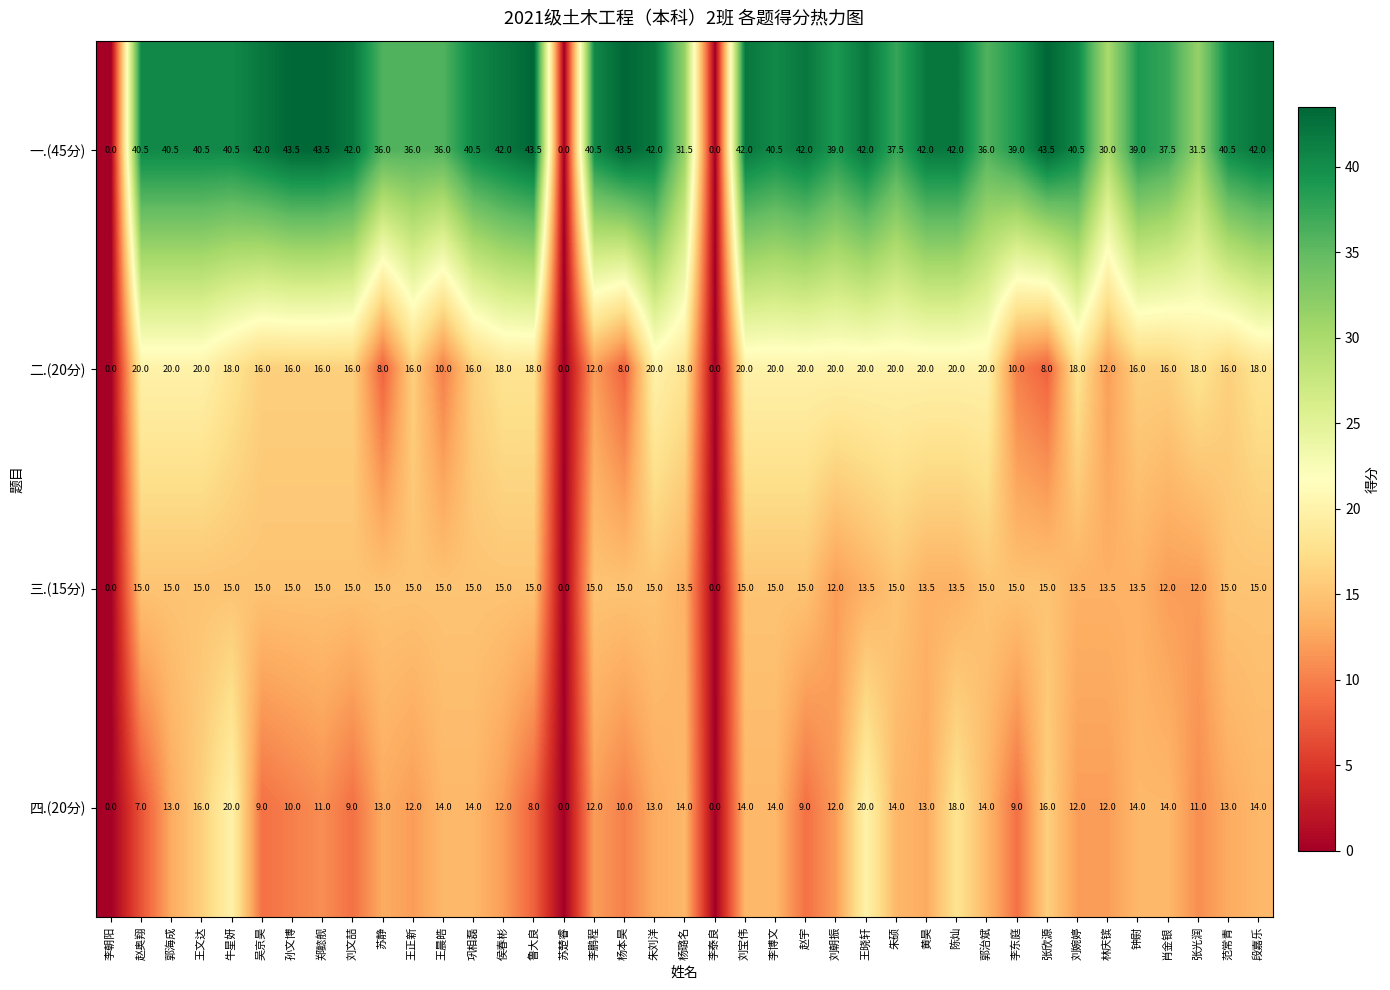

At how many categories does at least one series exceed 17?

36